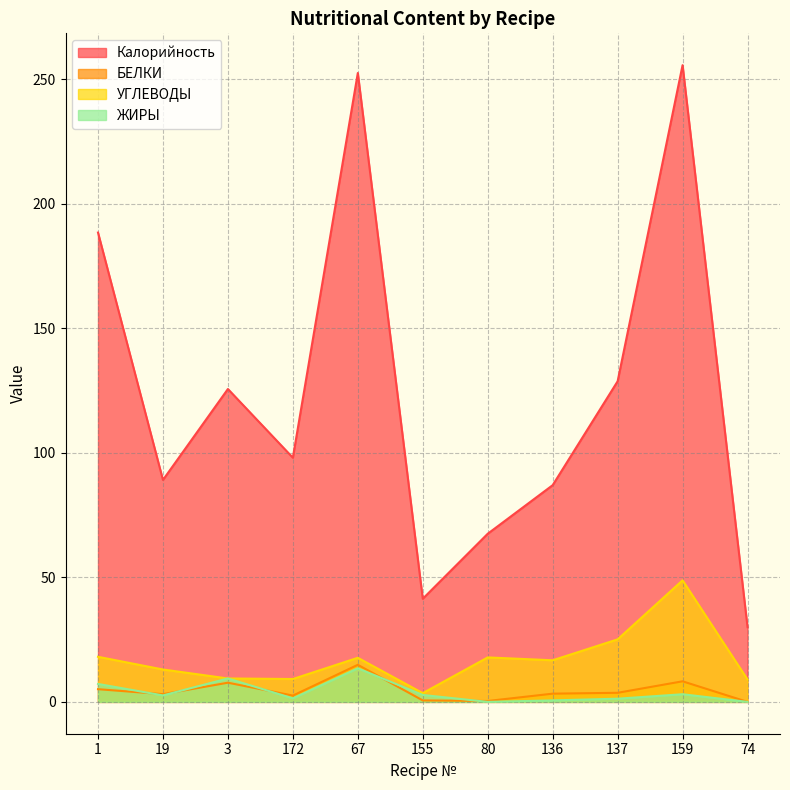

What position from the left is 137?

9